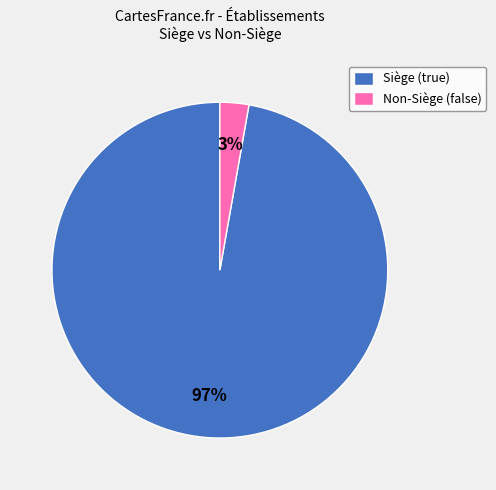

Which category accounts for the majority?

Siège (true)